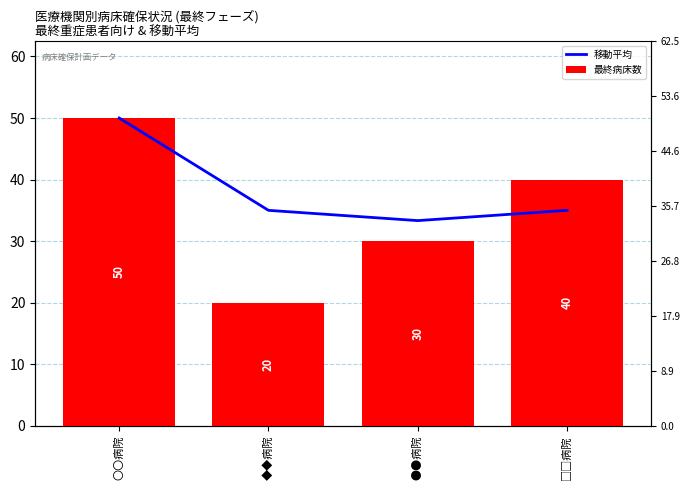

What is the smallest value displayed?

20.0